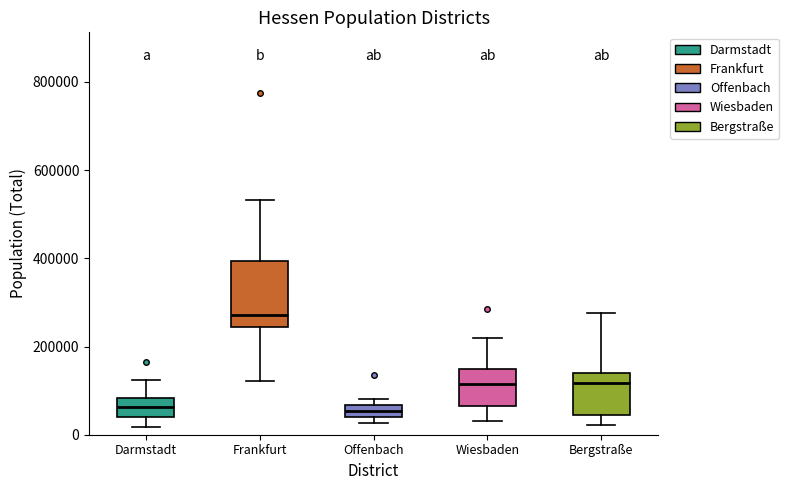

Which box has the highest median line?

Frankfurt